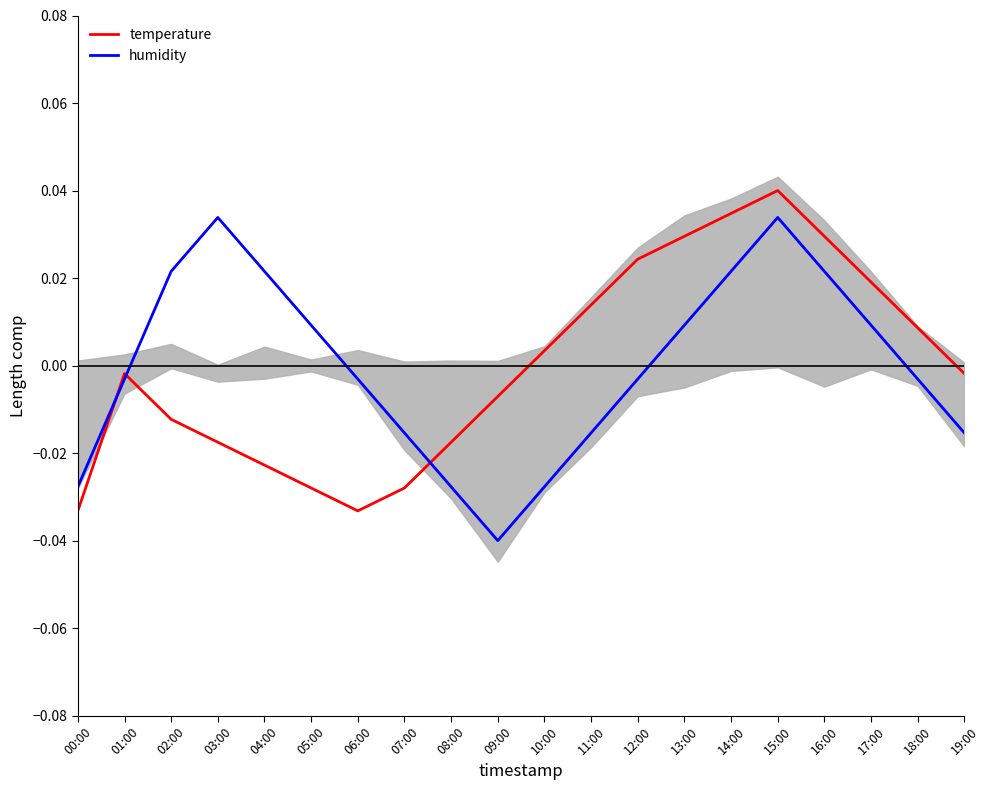

How many times do temperature and humidity cross each other?

3